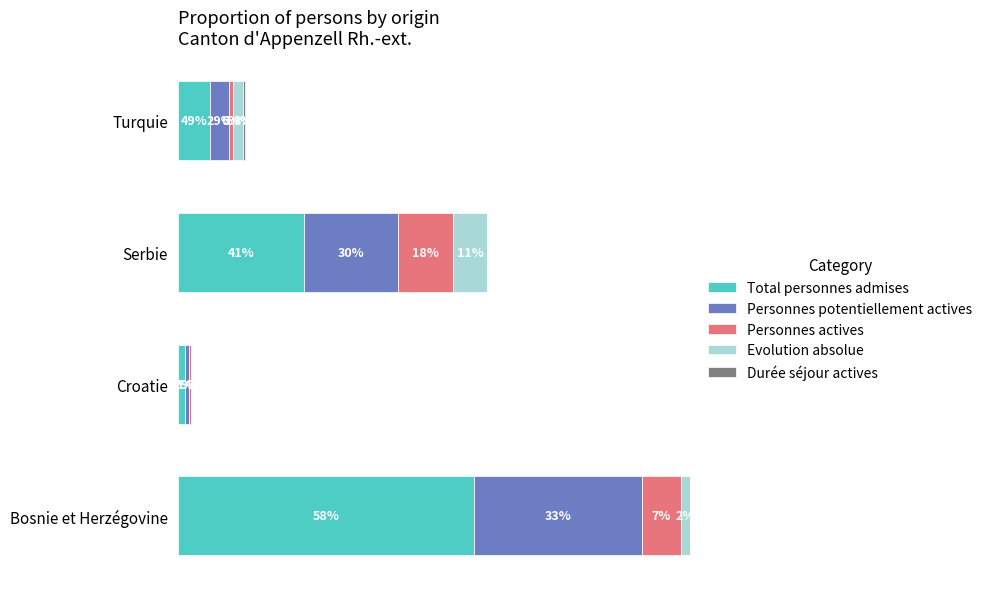

How many groups of bars are there?

4